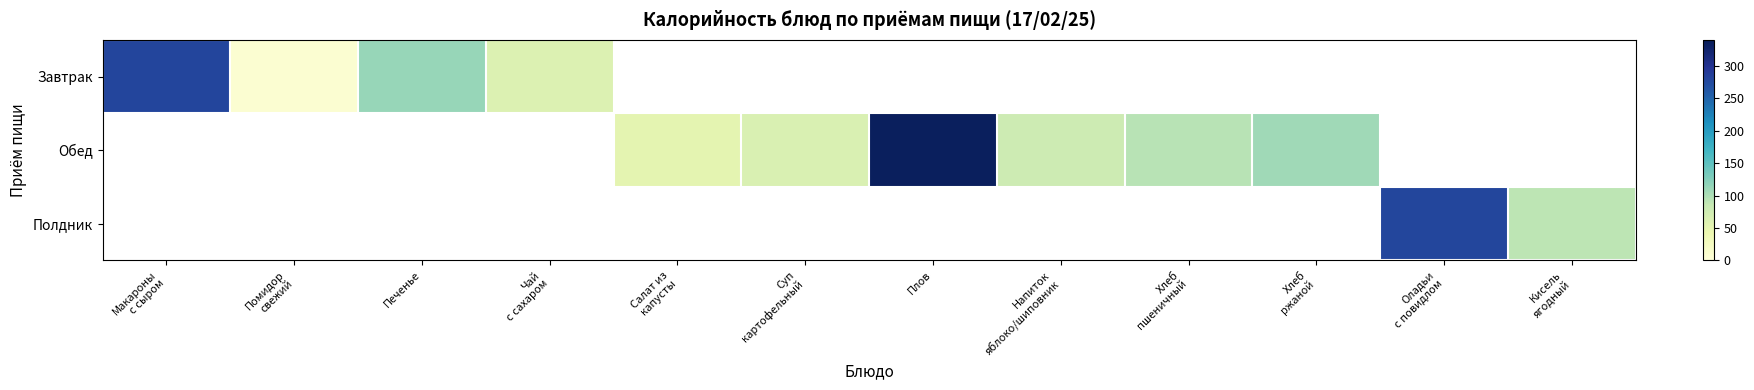

Rank the series at Плов from highest to lowest value.

Завтрак, Обед, Полдник